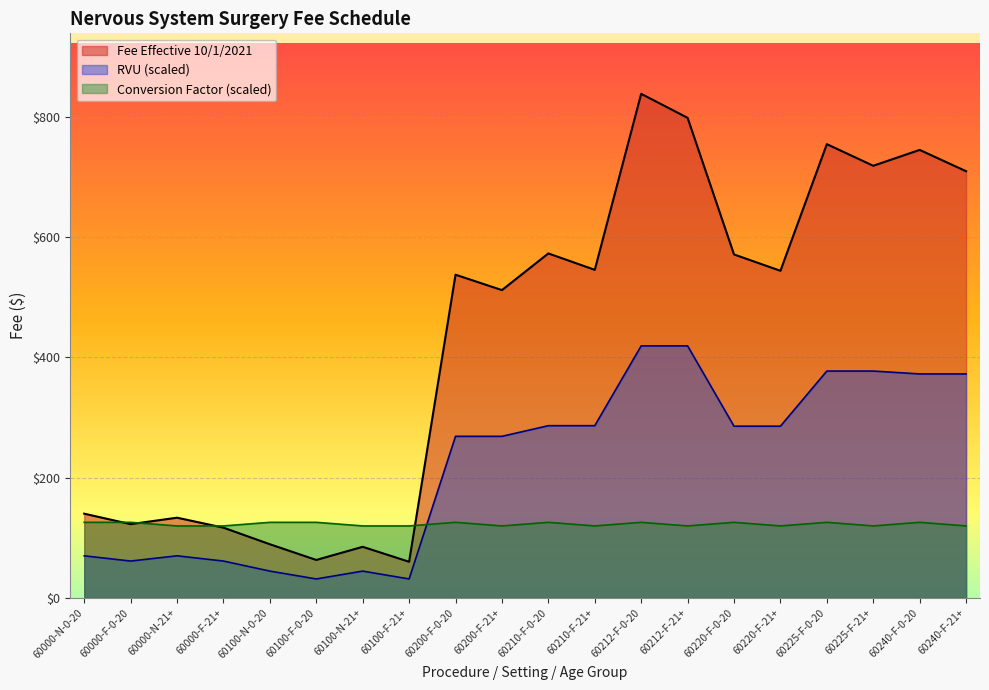

Reading left to right, what are all the values shown in this chart?

Fee Effective 10/1/2021: 140.1	122.7	133.4	116.8	89.2	63.1	85.0	60.1	537.2	511.6	572.6	545.3	837.8	797.9	570.9	543.7	754.2	718.2	744.6	709.2
Adjusted Fee Effective 10/1/2021: 70.0	61.3	70.0	61.3	44.6	31.6	44.6	31.6	268.6	268.6	286.3	286.3	418.9	418.9	285.4	285.4	377.1	377.1	372.3	372.3